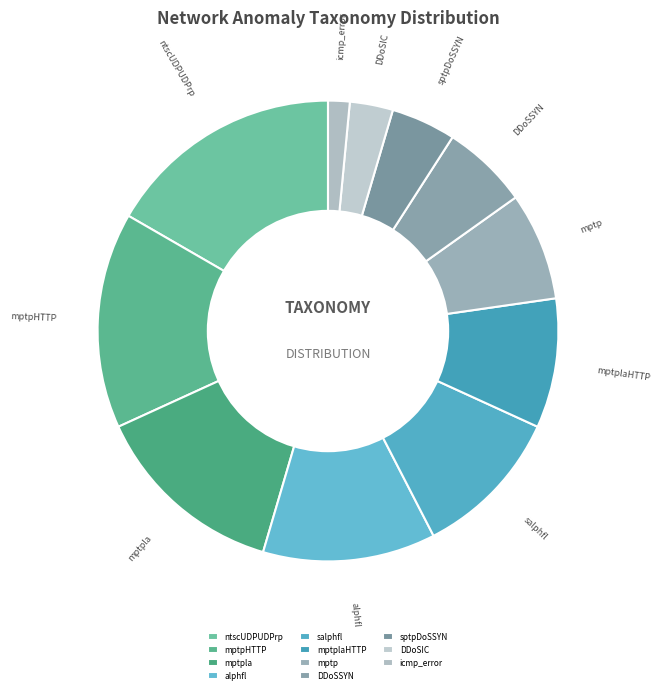

Is it true that DDoSIC is 3% of the pie?

True